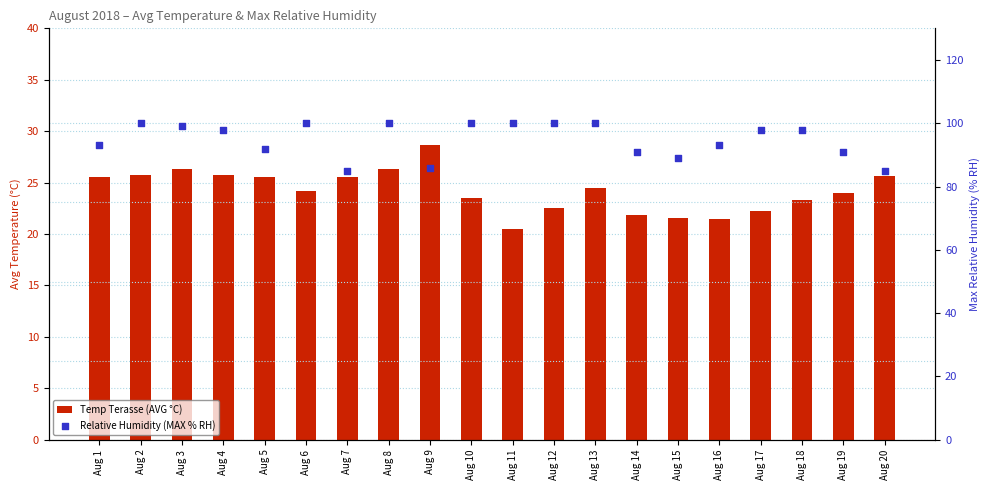

What is the total value across all series at Aug 18?

121.3